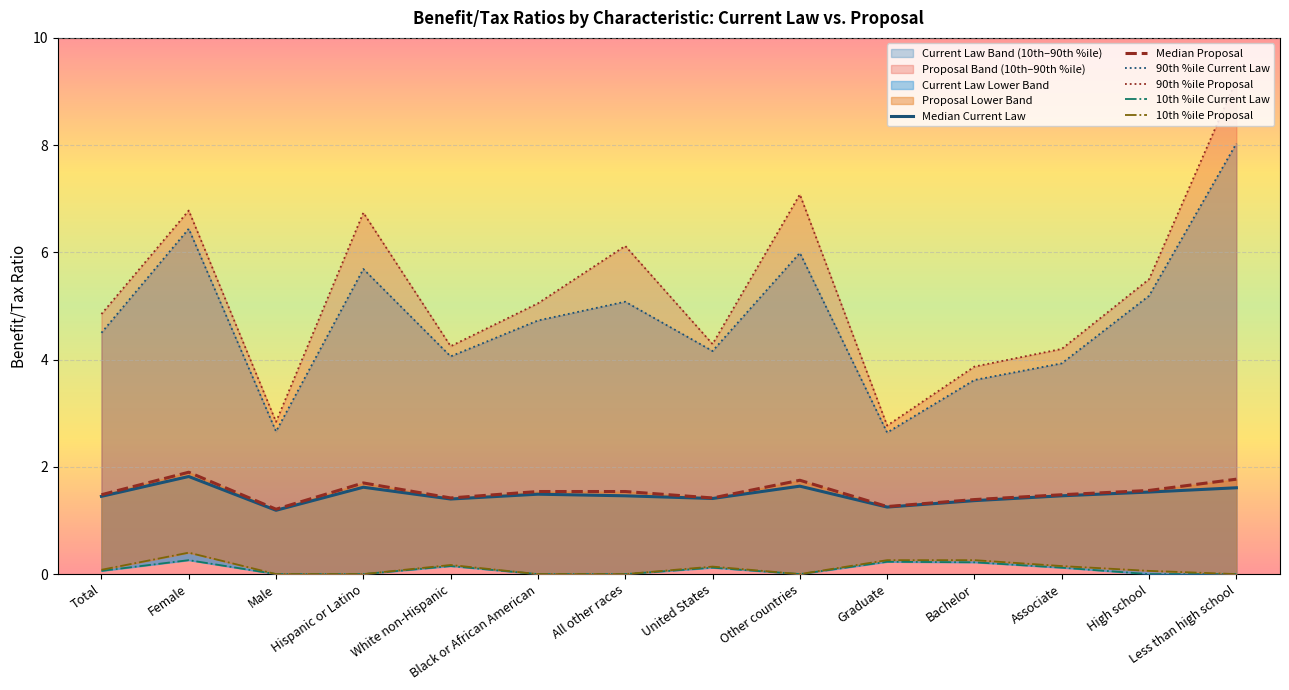

What is the sum of the Median Current Law values at Total and Associate?

2.9